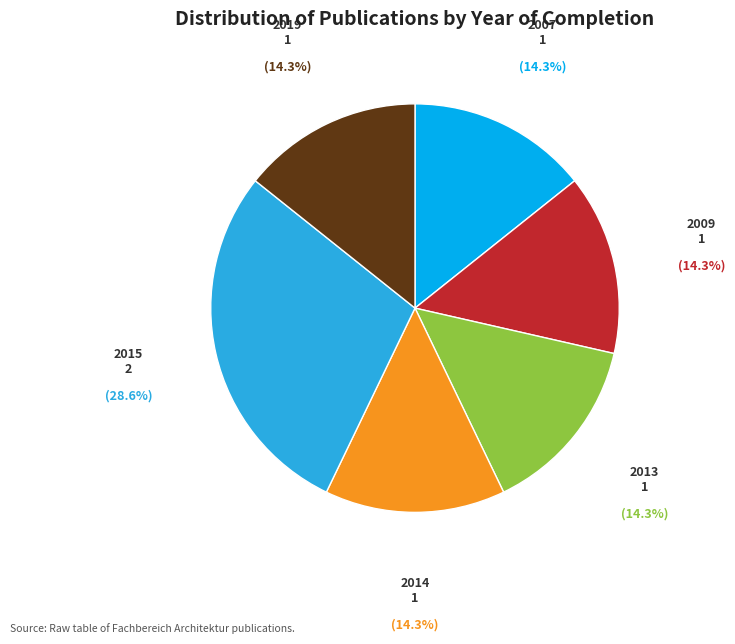

How much of the chart is everything except 2009?

85.7%